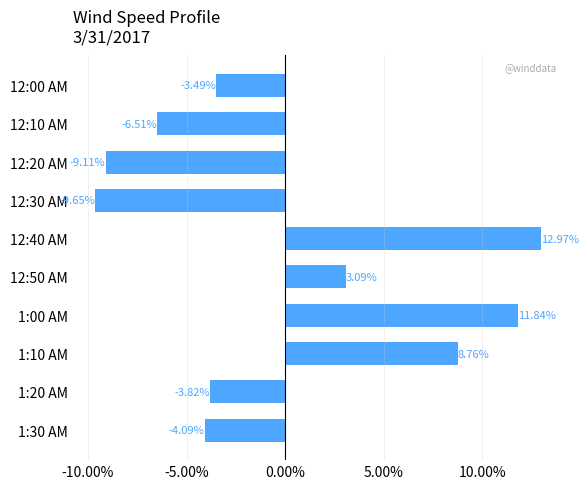

What is the change in value from 12:50 AM to 1:20 AM?

-6.9